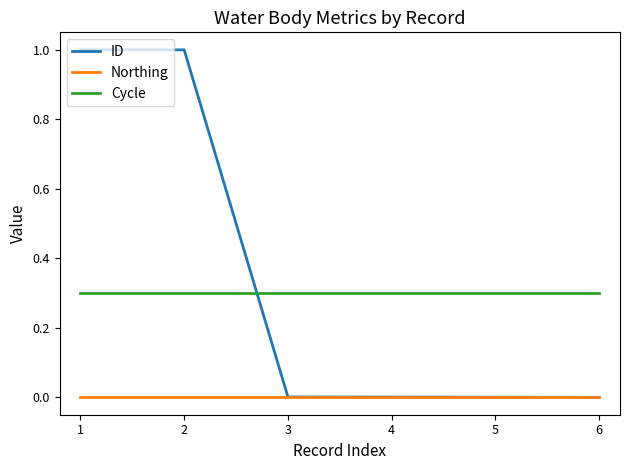

What is the greatest value displayed?

1.0